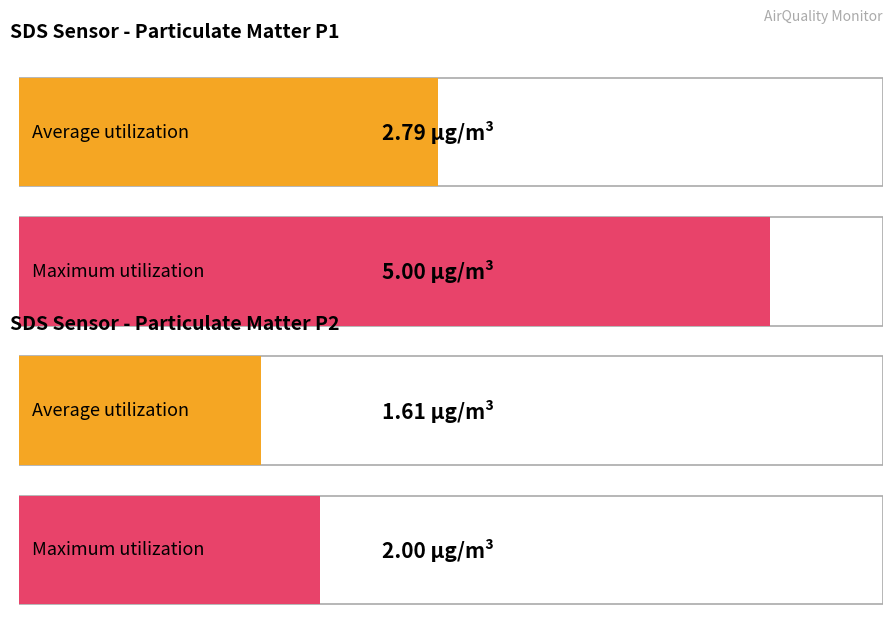

What is the greatest value displayed?

5.0